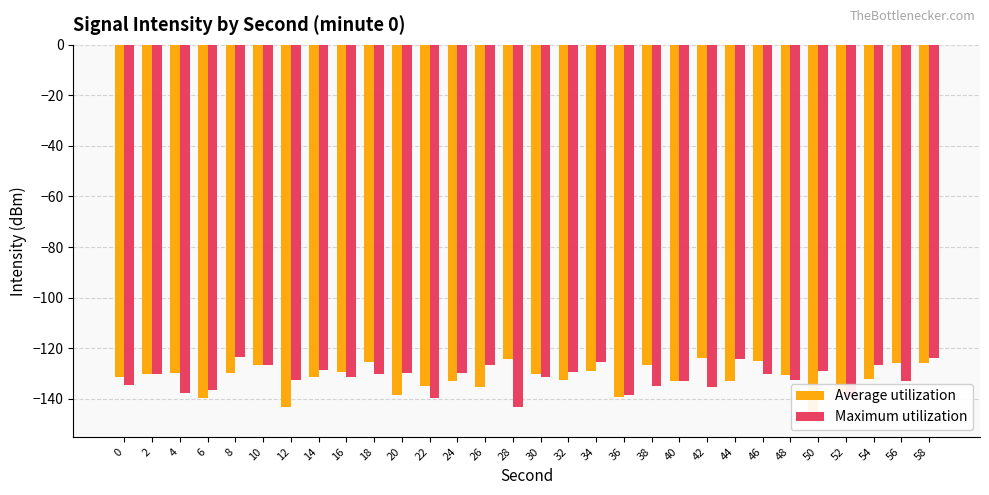

Which category has the lowest value in the Maximum utilization series?

28